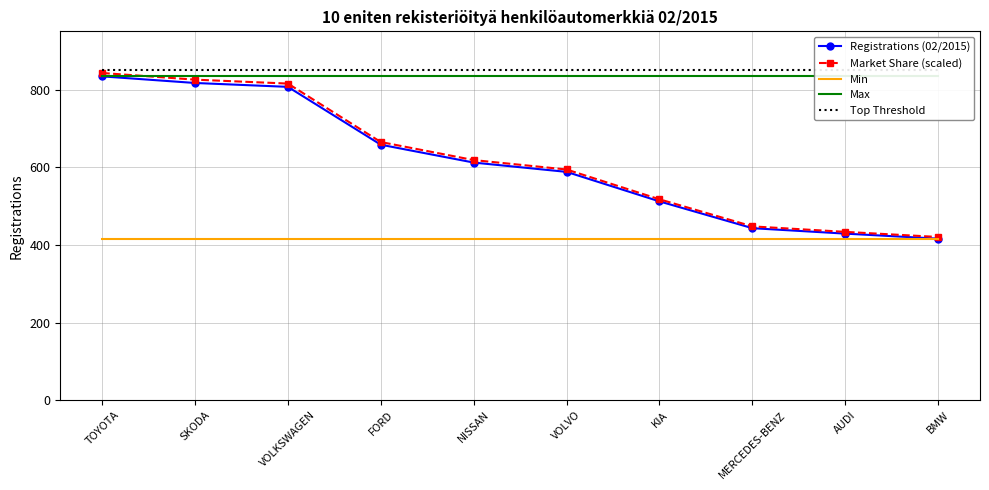

What is the label of the 8th point from the right?

VOLKSWAGEN